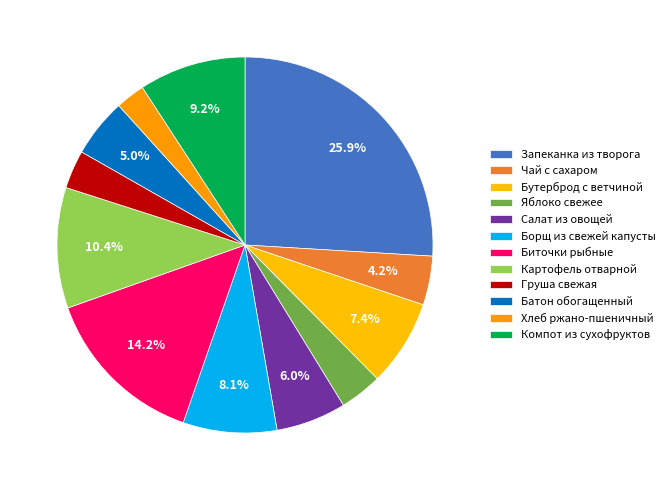

How many segments does this pie chart have?

12